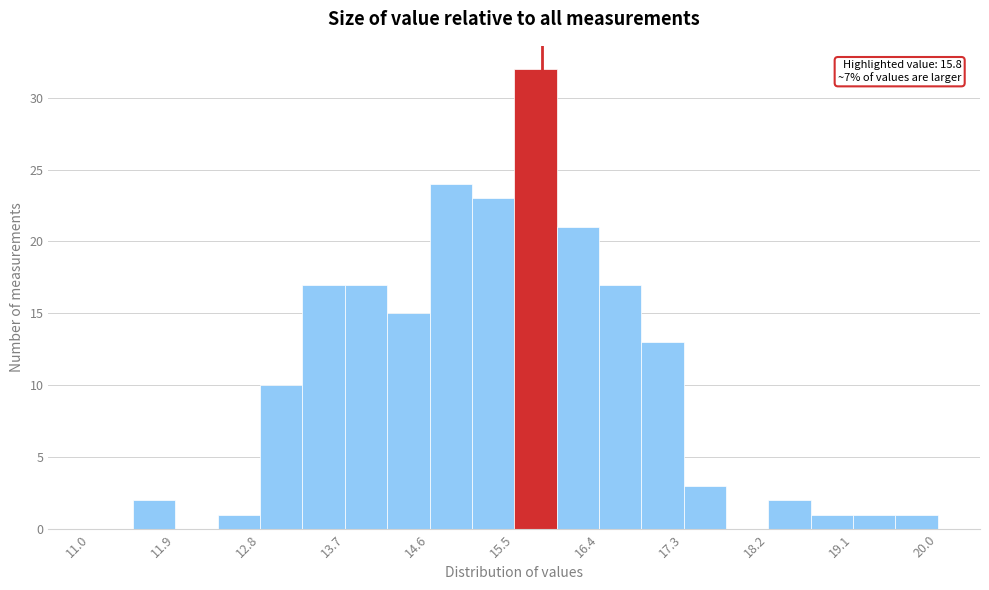

Over which range of the x-axis is the bar tallest?

15.50 to 15.95